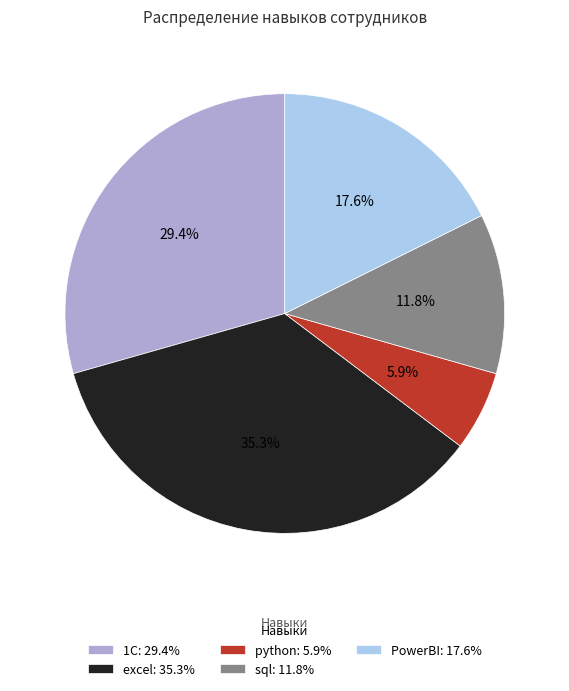

Do python: 5.9% and 1С: 29.4% together represent more than half of the pie?

No